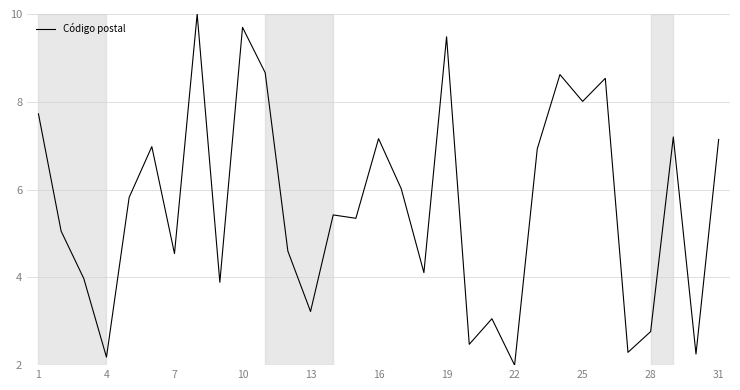

What is the difference between the maximum and minimum values?

8.0